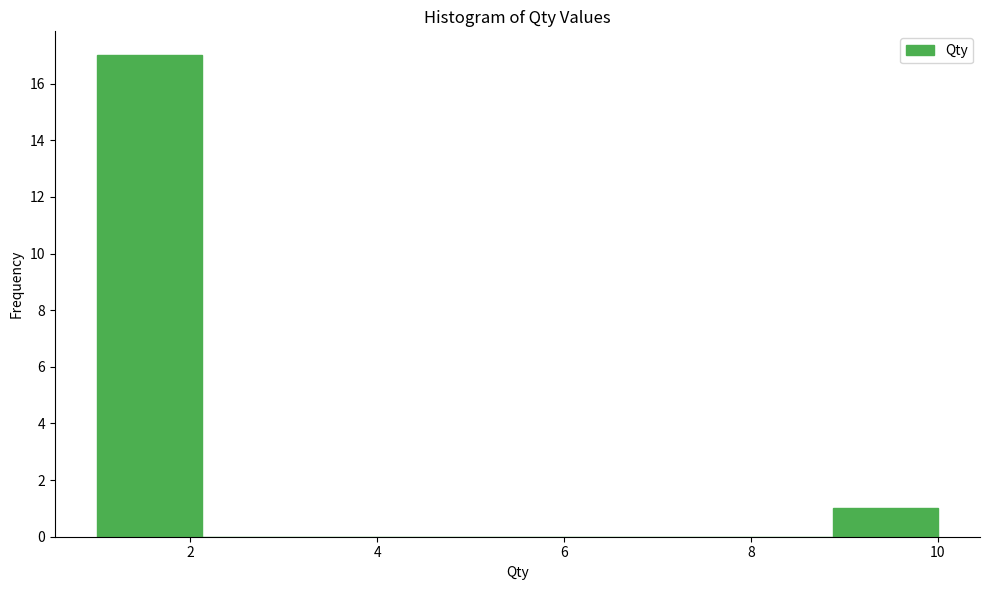

Which range on the x-axis has the tallest bar?

1.0 to 2.2